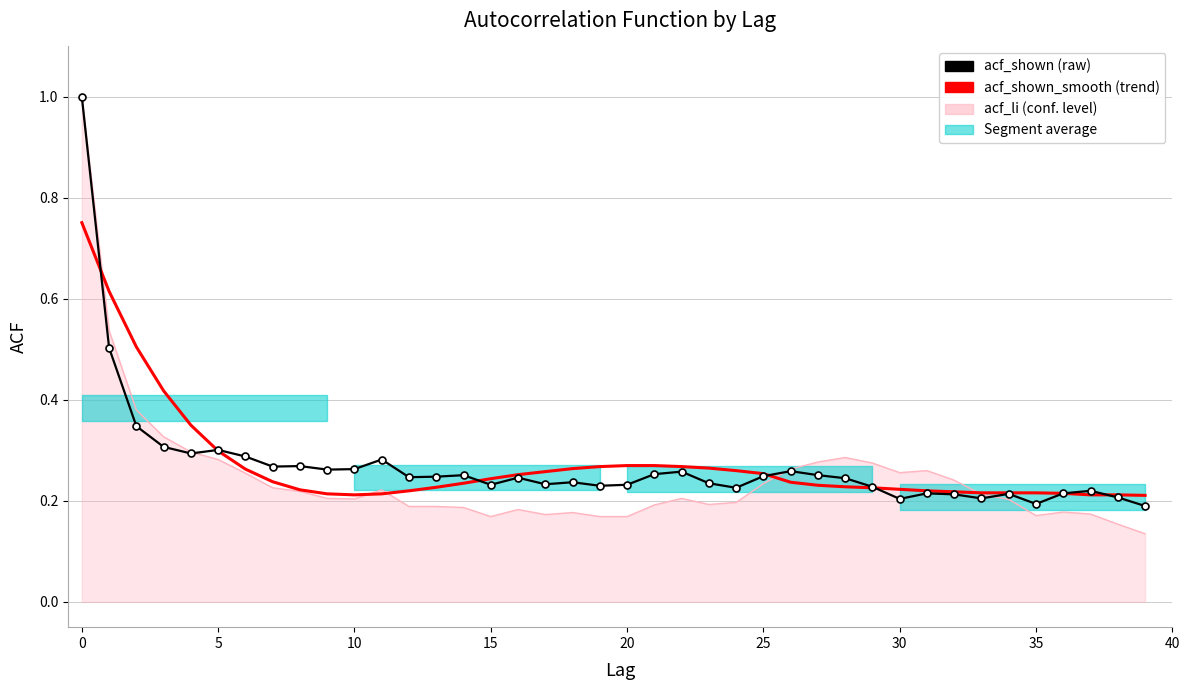

How many lines are shown in the chart?

2